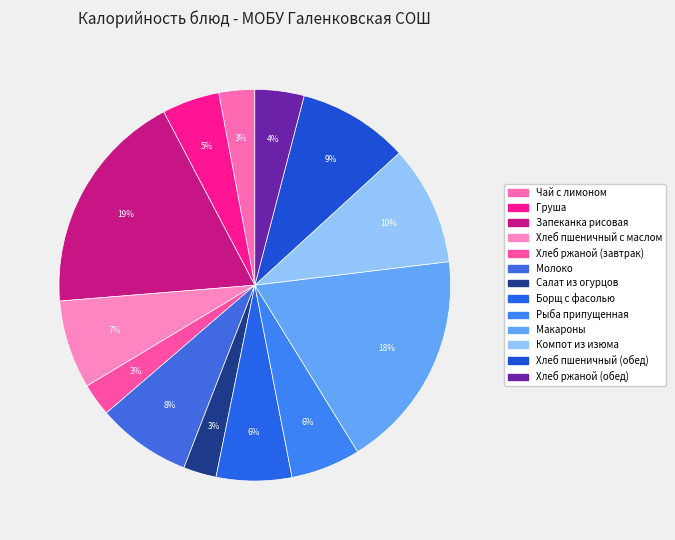

Which has a higher value, Хлеб ржаной (обед) or Чай с лимоном?

Хлеб ржаной (обед)